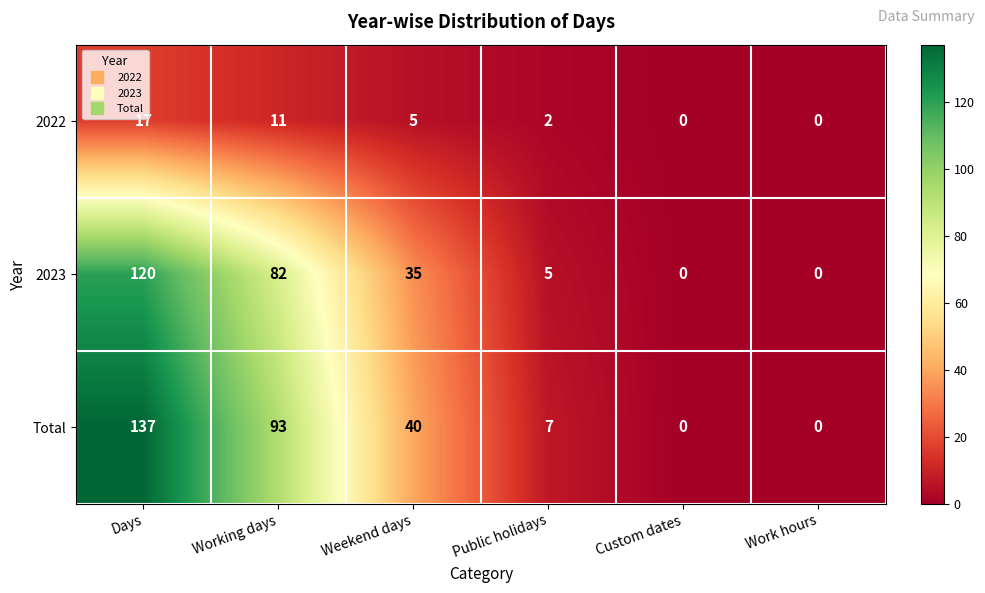

How many series are shown in this chart?

3